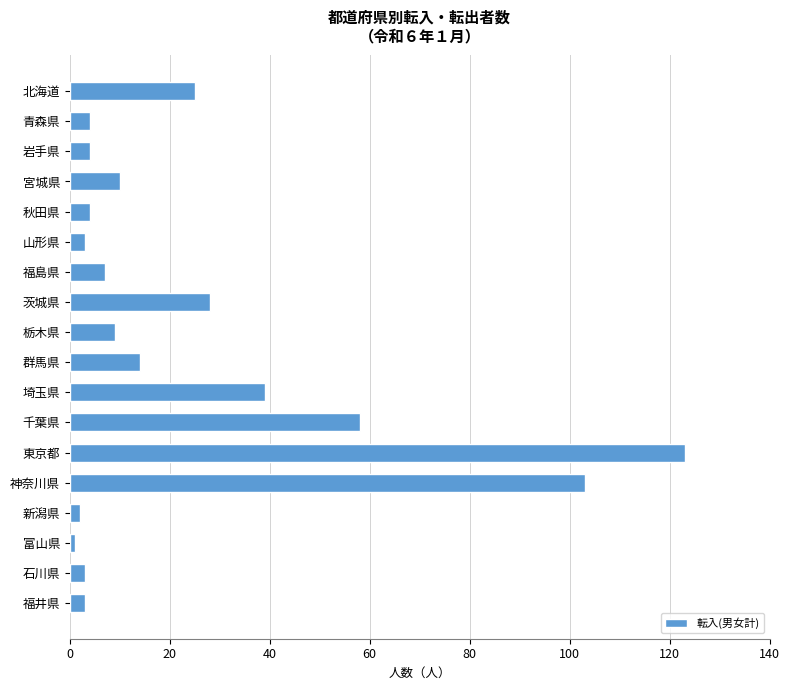

Are the bars grouped side by side (vs. stacked)?

No